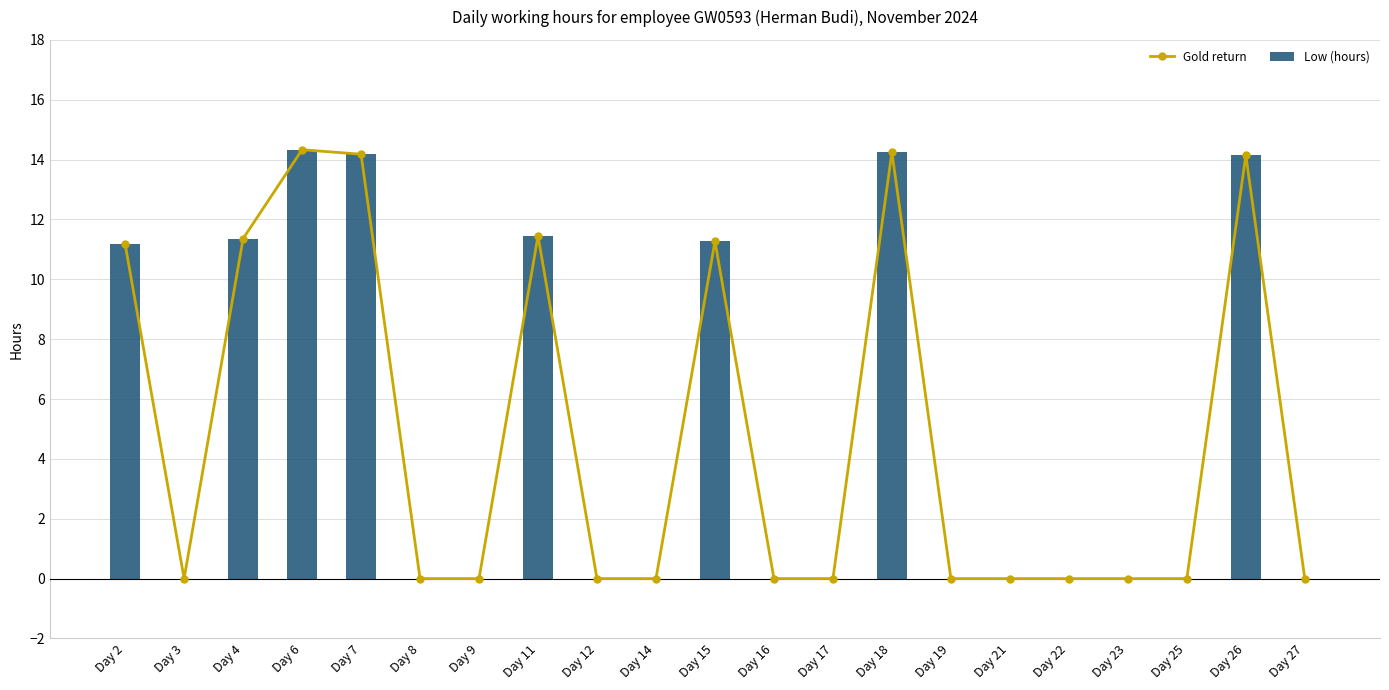

List the labels in order of Low (hours) value, smallest first.

Day 3, Day 8, Day 9, Day 12, Day 14, Day 16, Day 17, Day 19, Day 21, Day 22, Day 23, Day 25, Day 27, Day 2, Day 15, Day 4, Day 11, Day 26, Day 7, Day 18, Day 6